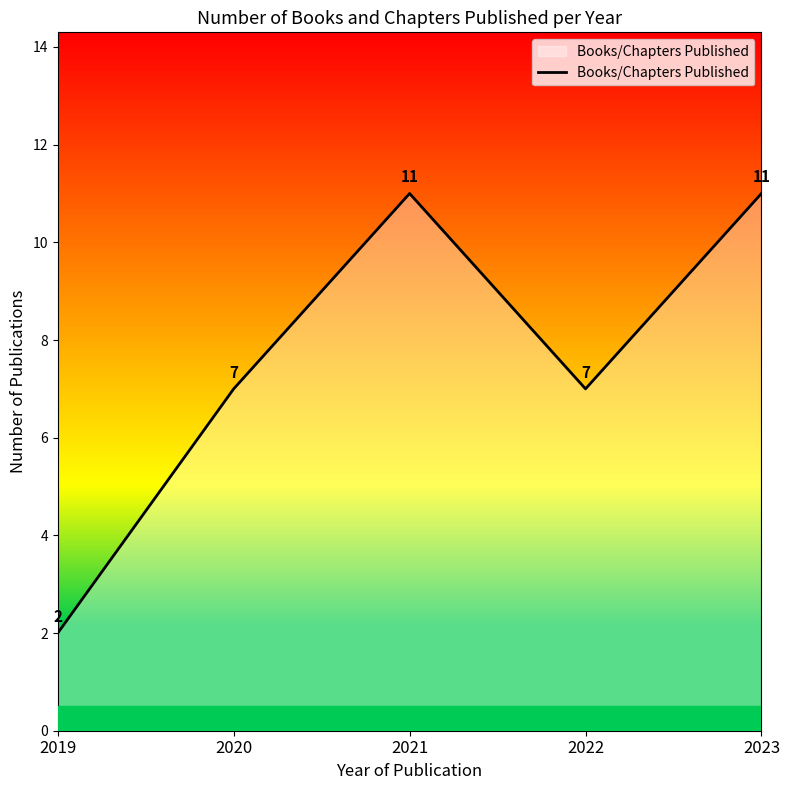

Count the values in the range 7 to 11.

4